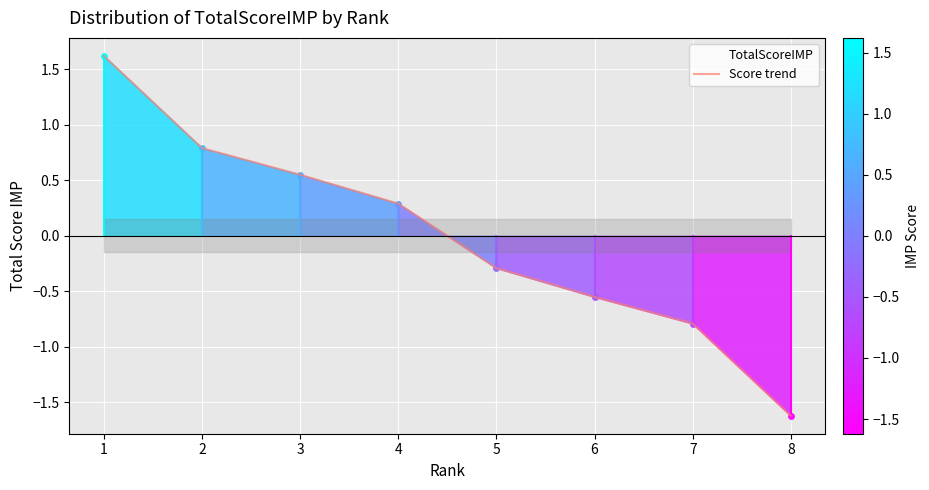

What is the sum of the values at 5 and 8?

-1.9